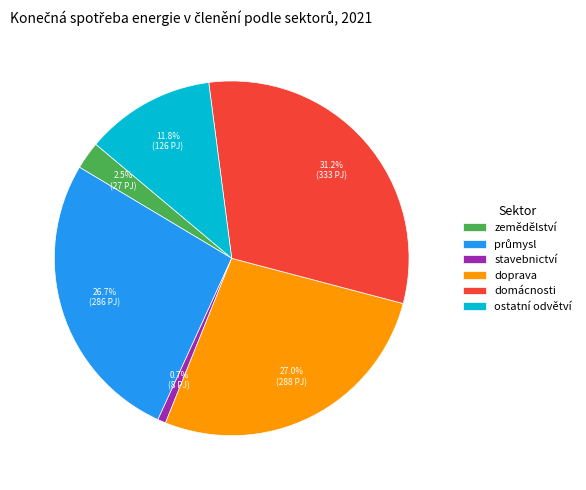

To the nearest percent, what is the difference between the domácnosti and ostatní odvětví slice percentages?

19%